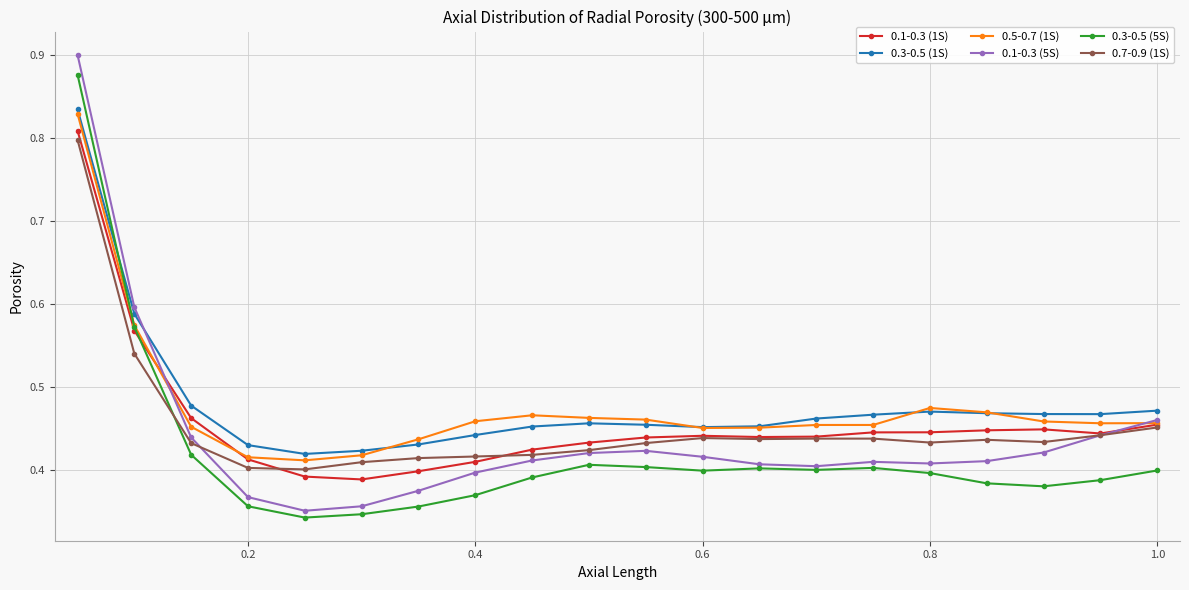

Which series has the largest range (max minus min)?

0.1-0.3 (5S)